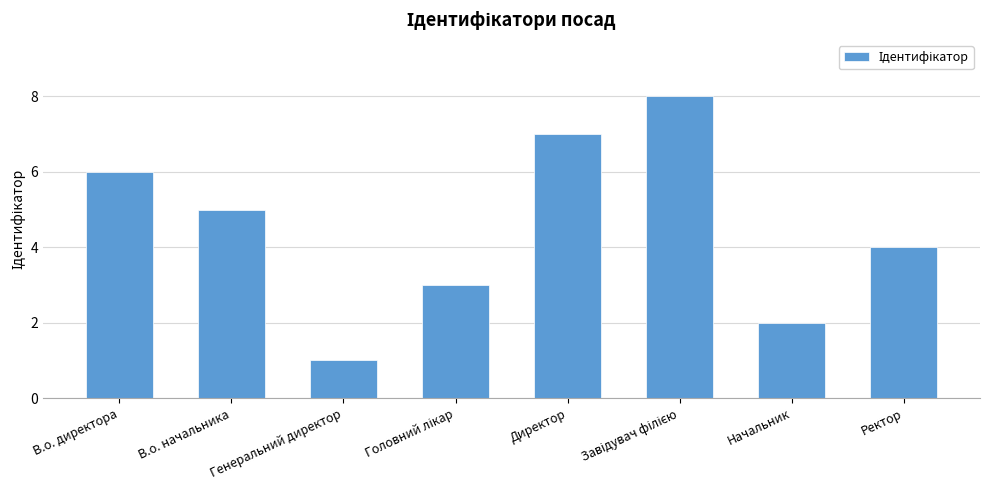

How many data points are less than 5?

4